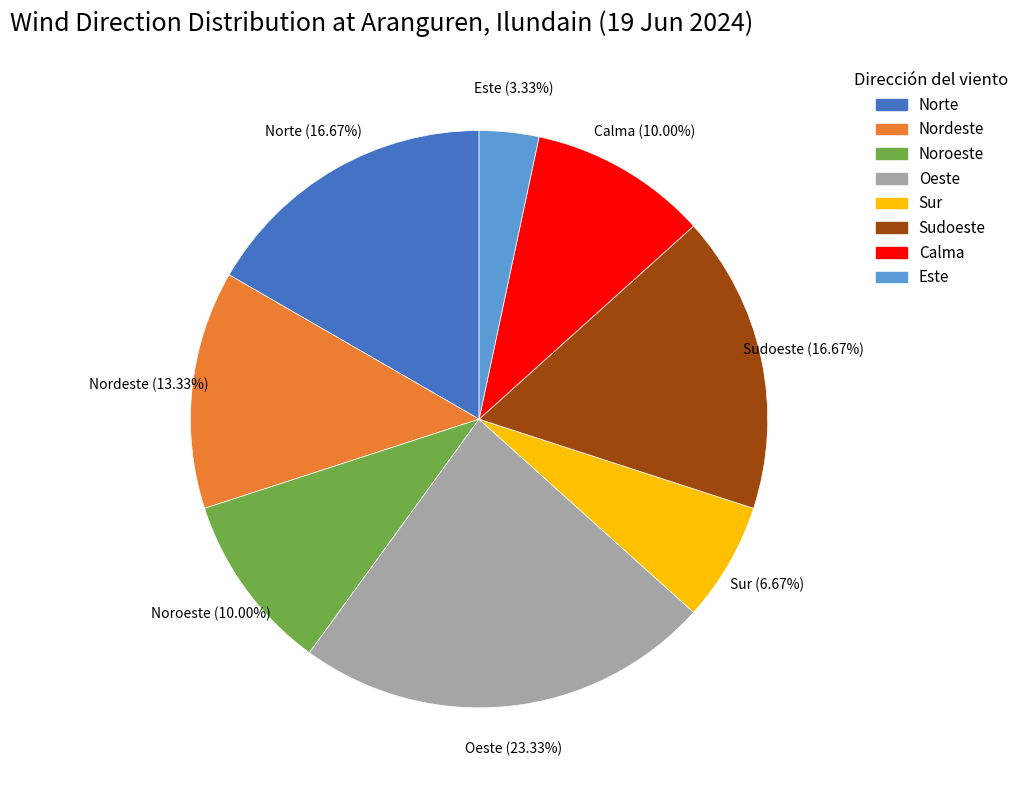

What percentage is the Sudoeste slice, to the nearest percent?

17%